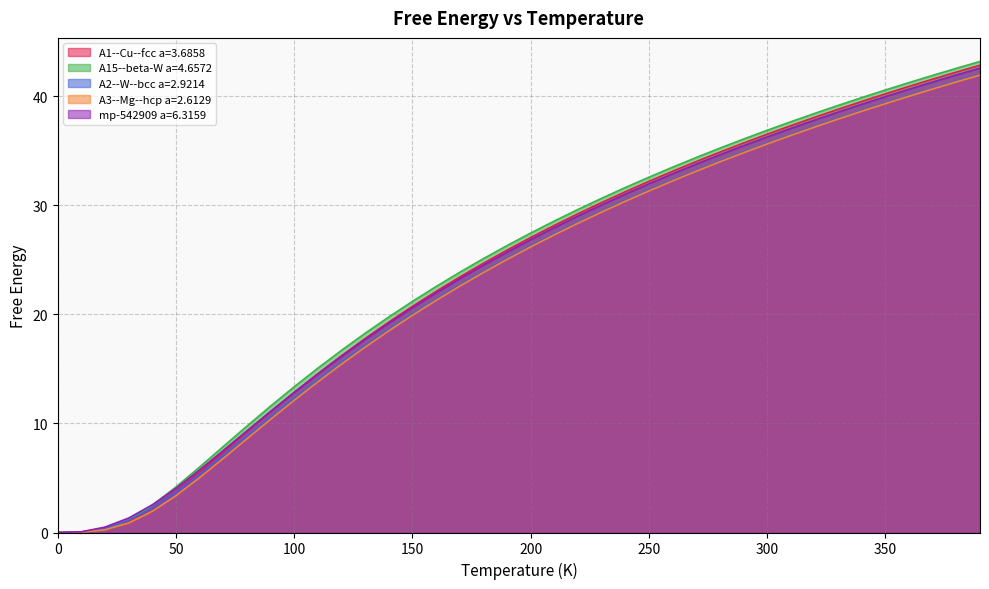

What is the label of the 13th point from the left?

120.0